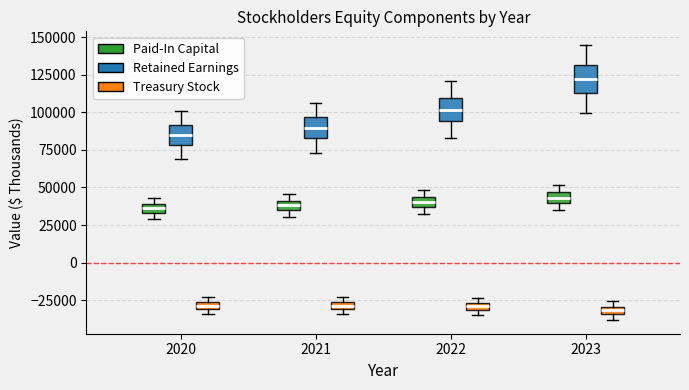

Where is the lower edge of the box for 2023 (Paid-In Capital) on the y-axis? The values are not printed on the chart, so give them approximately, as read against the axis.

40000